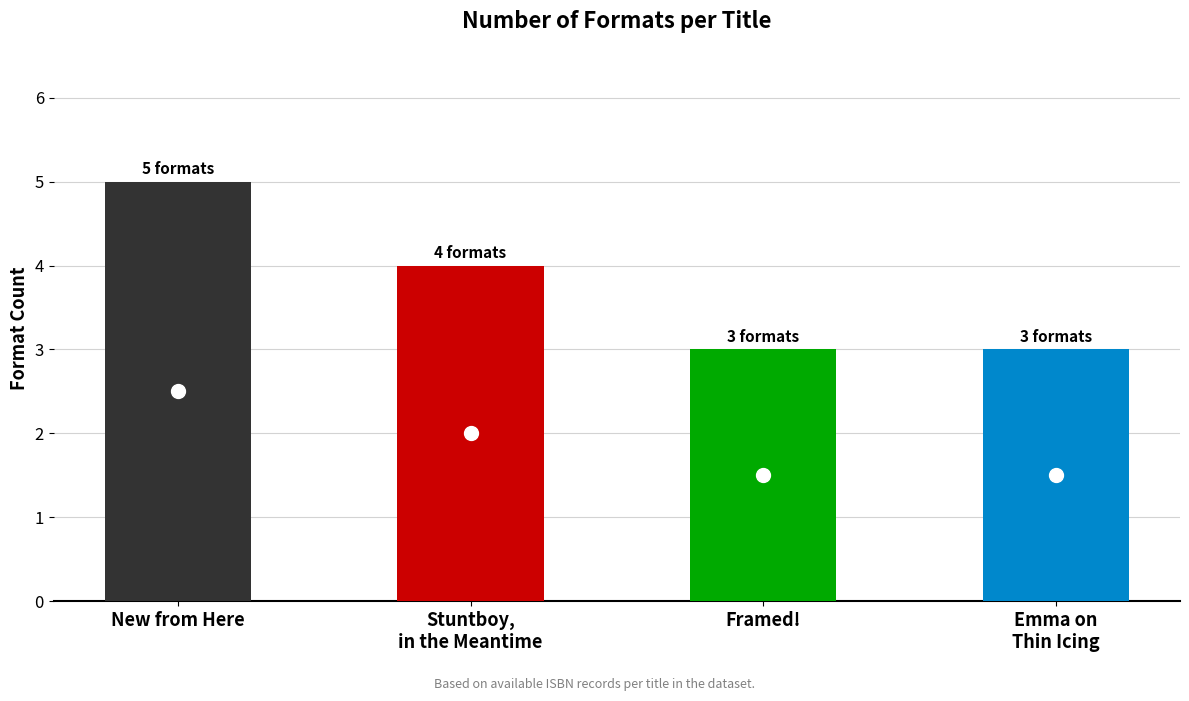

True or false: the data shows 4 at Stuntboy, in the Meantime.

True